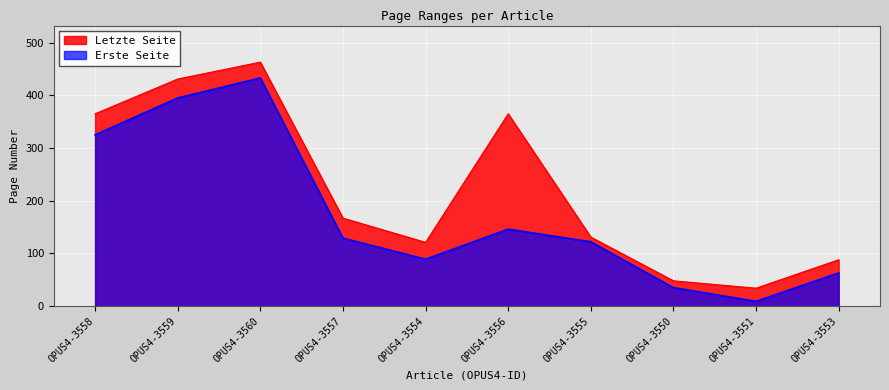

The Erste Seite series shows 35 at OPUS4-3550. True or false?

True